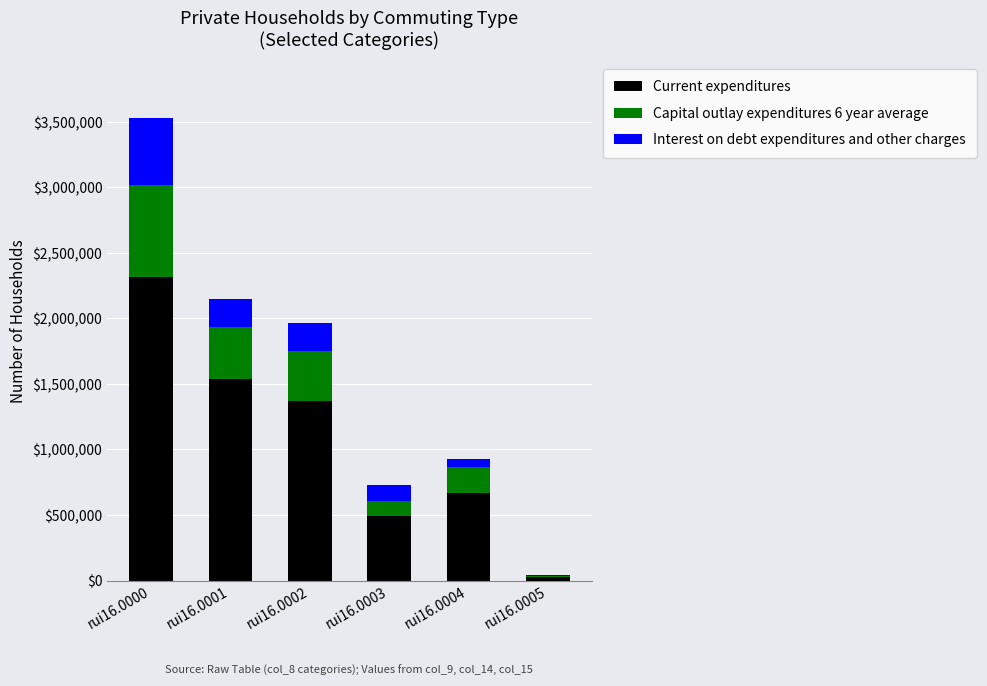

Does the chart contain stacked bars?

Yes